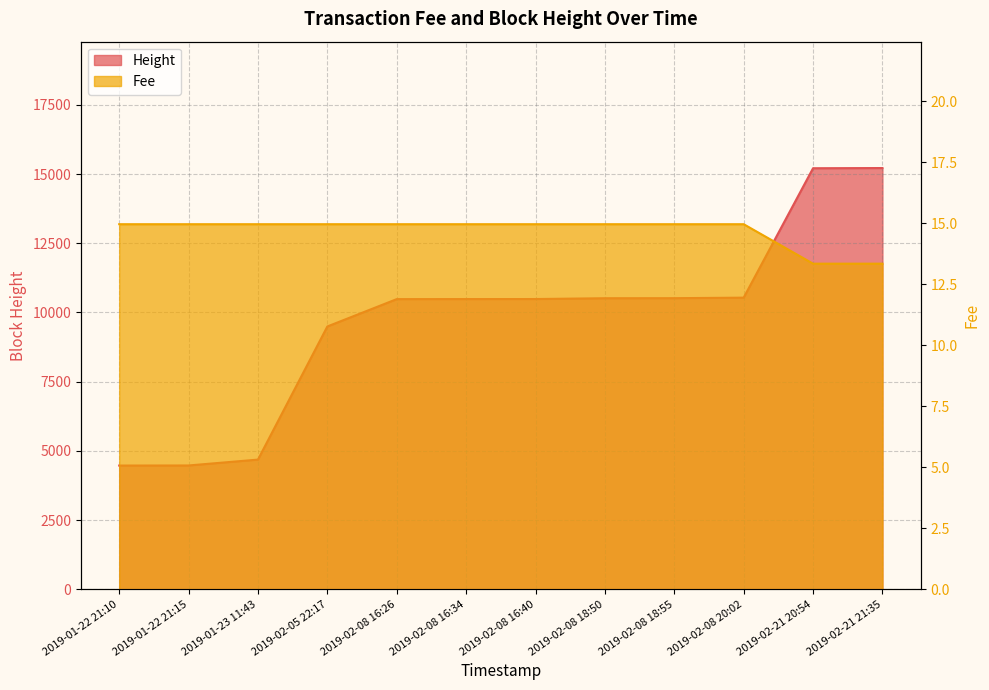

What is the label of the 9th point from the right?

2019-02-05 22:17